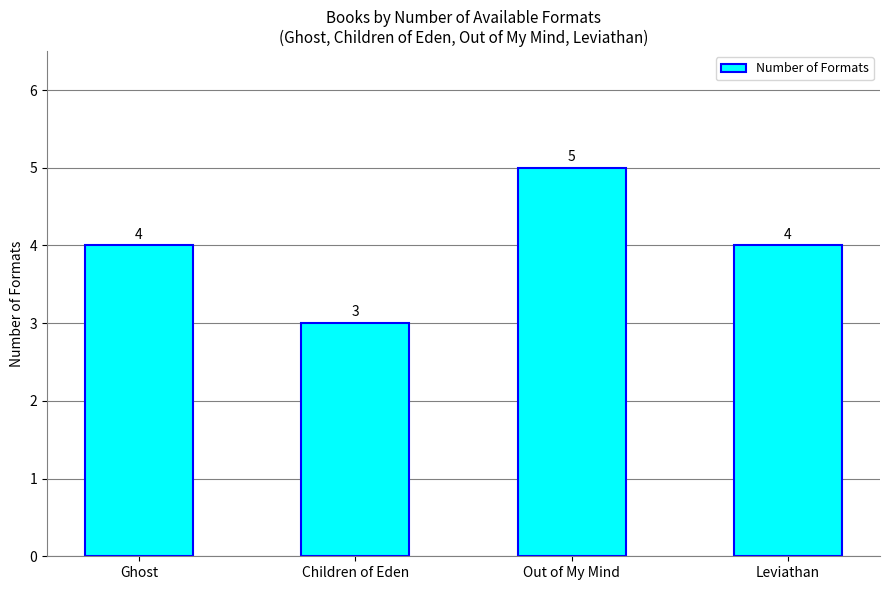

What value does the data have at Ghost?

4